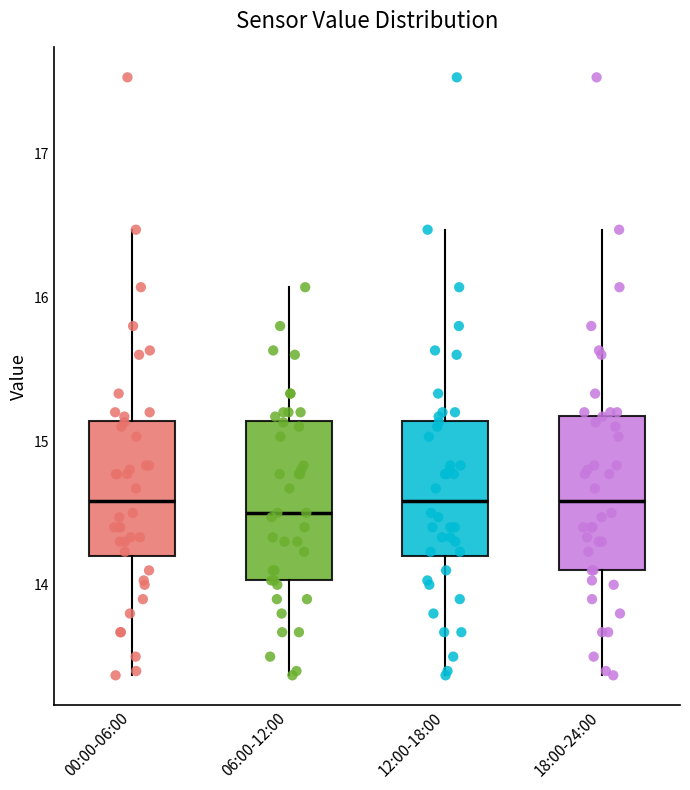

Reading left to right, transcribe this box plot: for each box, give where its median line is, the range the box spans, and where its two whiskers end, as read against the y-axis. The values are not printed on the chart, so give them approximately, as read against the axis.

00:00-06:00: median 14.6, box 14.2 to 15.1, whiskers 13.4 to 16.5
06:00-12:00: median 14.5, box 14.0 to 15.1, whiskers 13.4 to 16.1
12:00-18:00: median 14.6, box 14.2 to 15.1, whiskers 13.4 to 16.5
18:00-24:00: median 14.6, box 14.1 to 15.2, whiskers 13.4 to 16.5